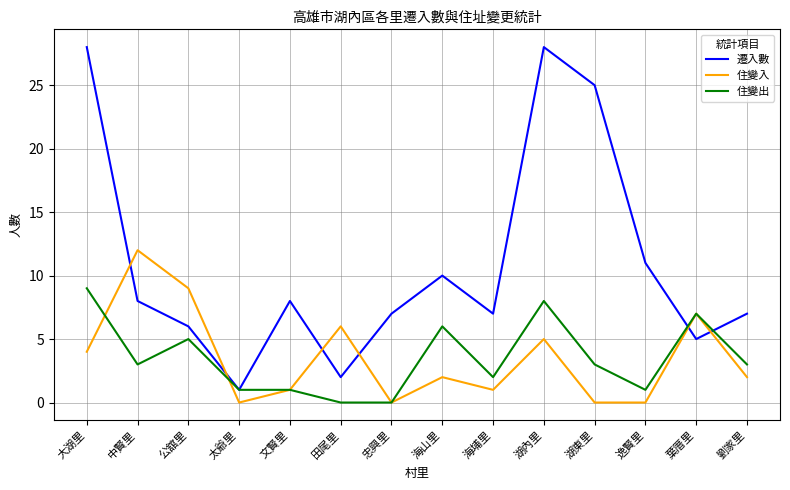

What are all the series names shown in the legend?

遷入數, 住變入, 住變出